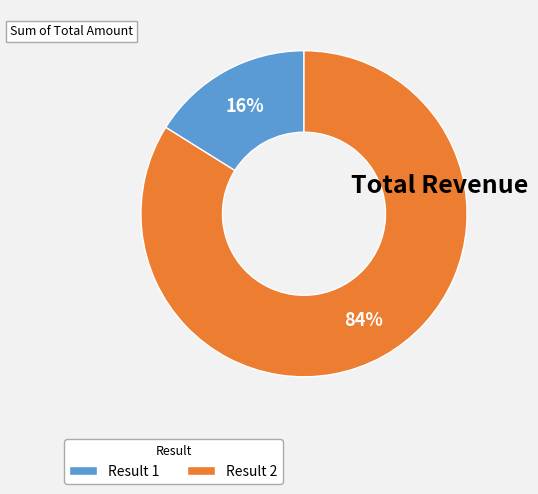

Do Result 2 and Result 1 together represent more than half of the pie?

Yes